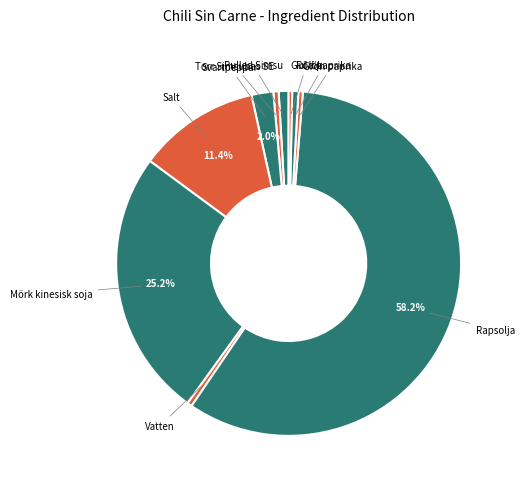

Count the number of slices in the pie.

10